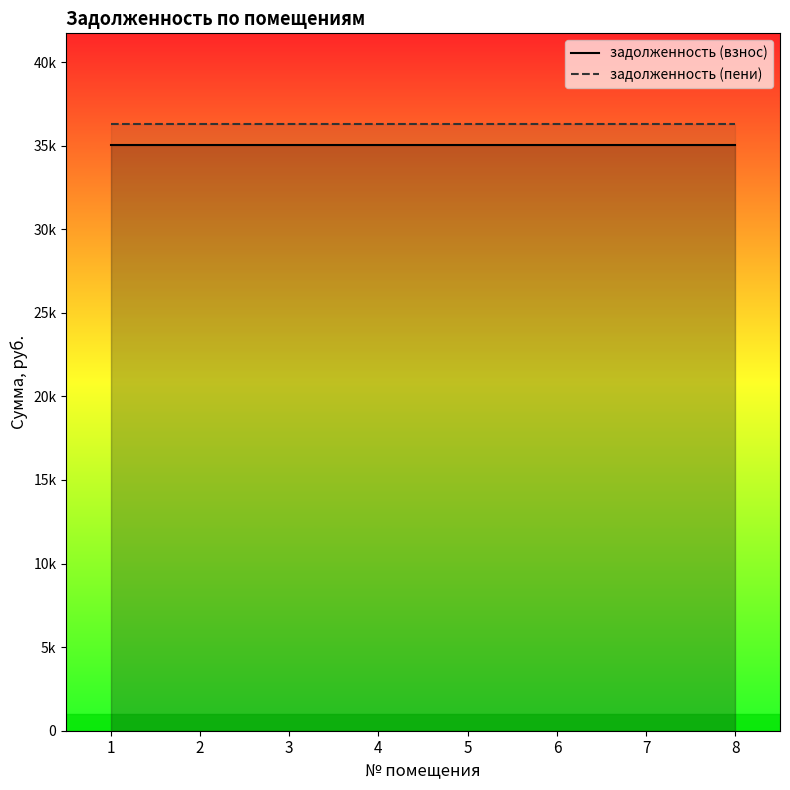

True or false: задолженность (взнос) has more than 1 points higher than both neighbors.

False